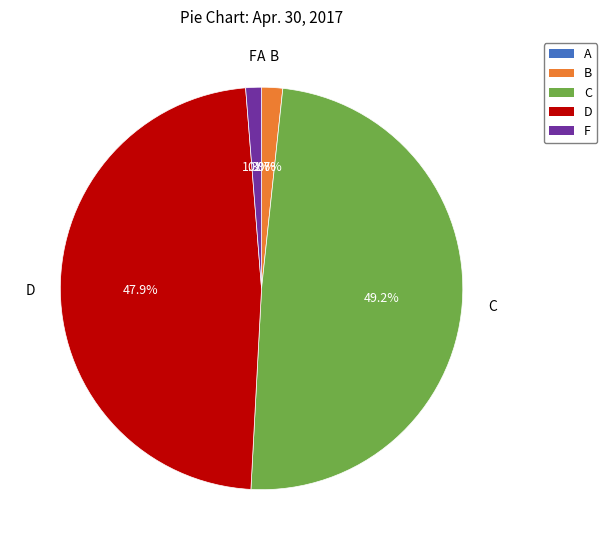

Which category has the biggest portion of the pie?

C